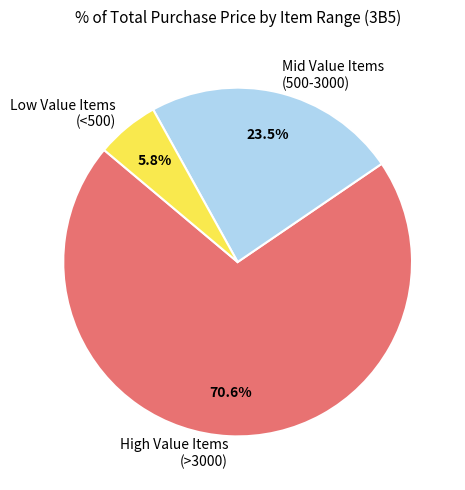

Approximately how many times larger is the value at Mid Value Items (500-3000) compared to High Value Items (>3000)?

0.3